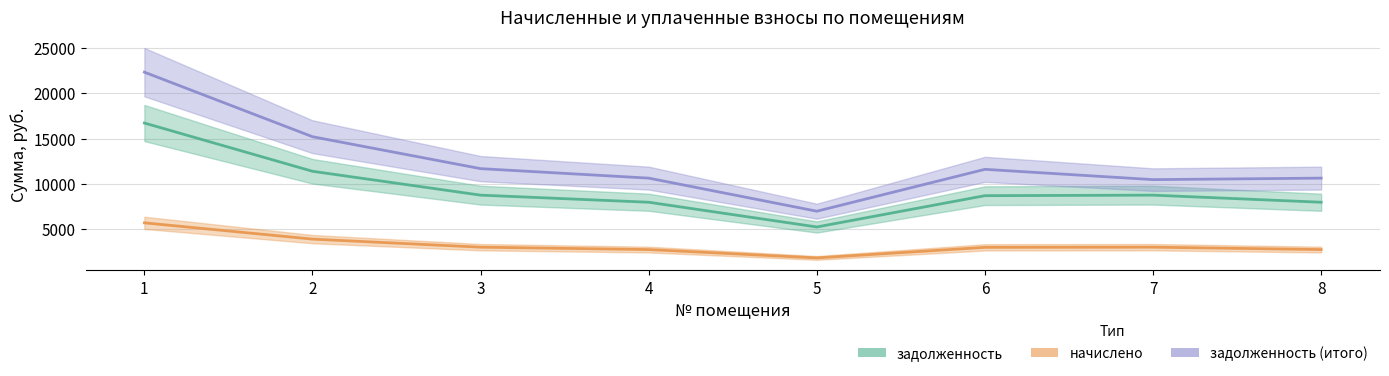

Read the задолженность value at 5.

5184.0